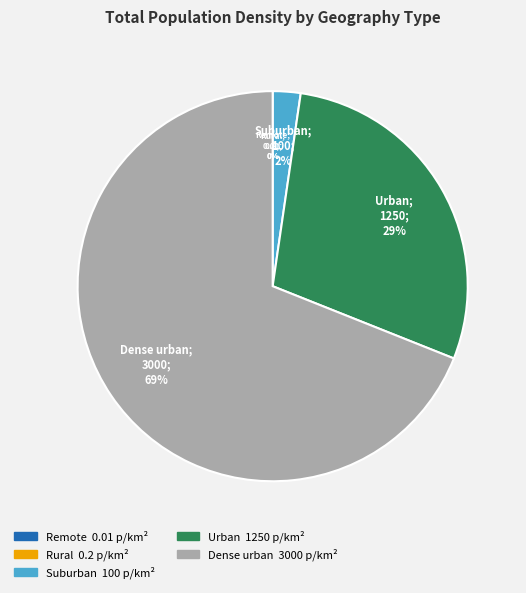

The Dense urban slice represents 61% of the pie. True or false?

False